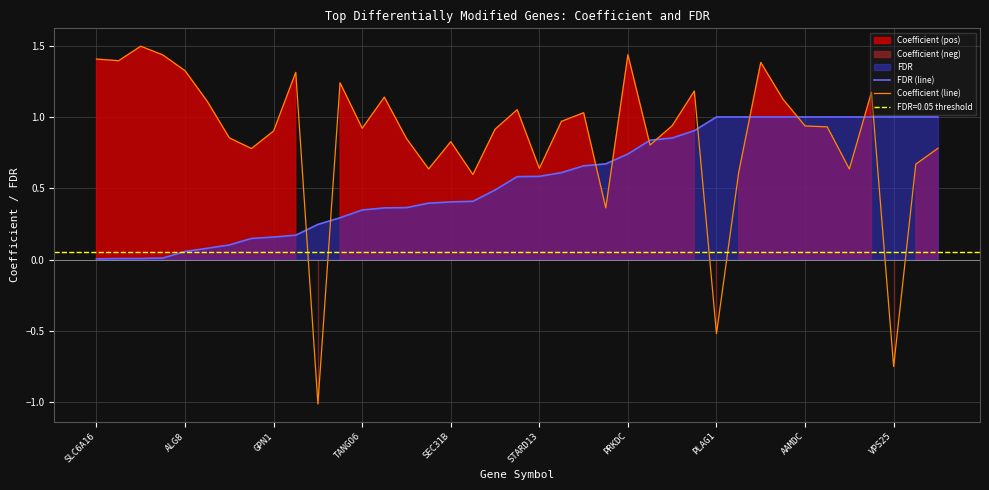

The value of Coefficient (line) at PRKDC is 0.9. True or false?

False